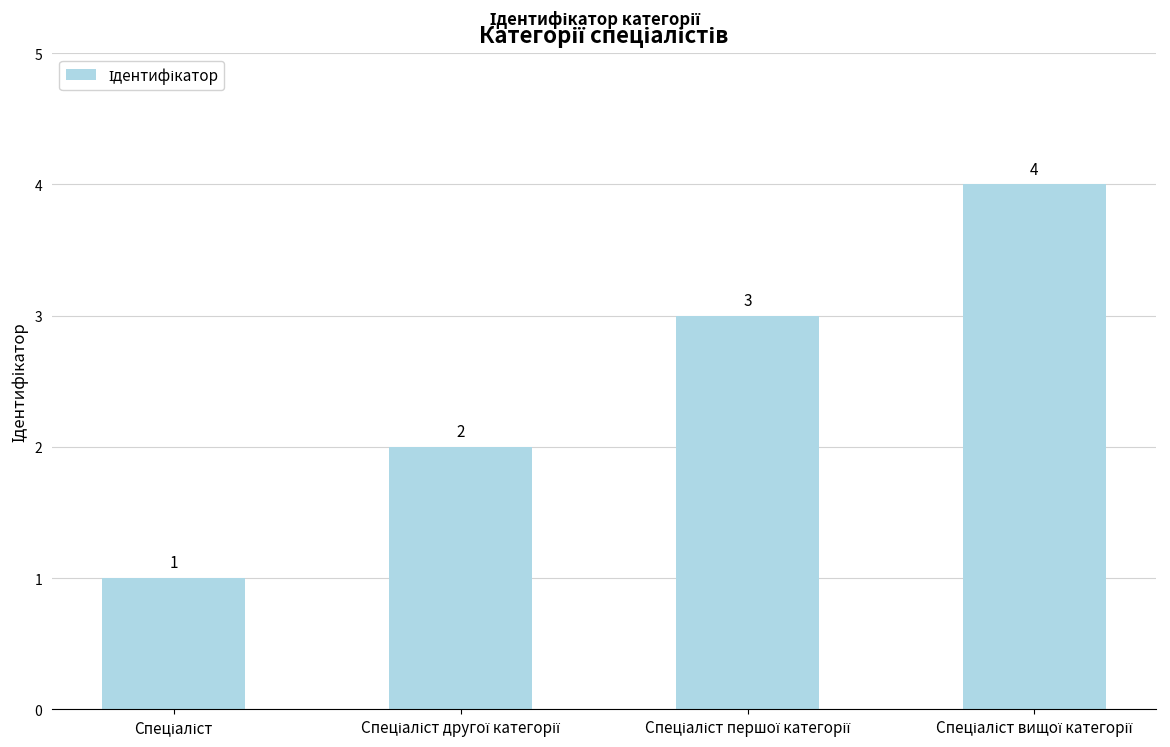

How many values are between 2 and 4?

3